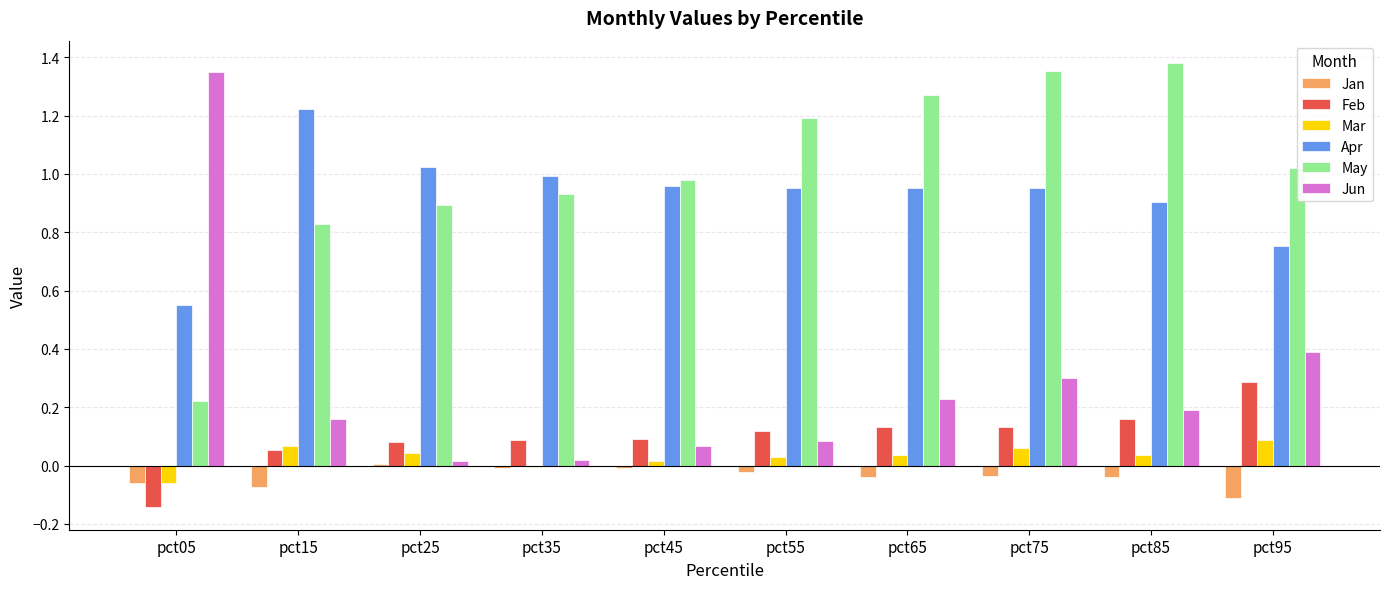

Are the bars grouped side by side (vs. stacked)?

Yes